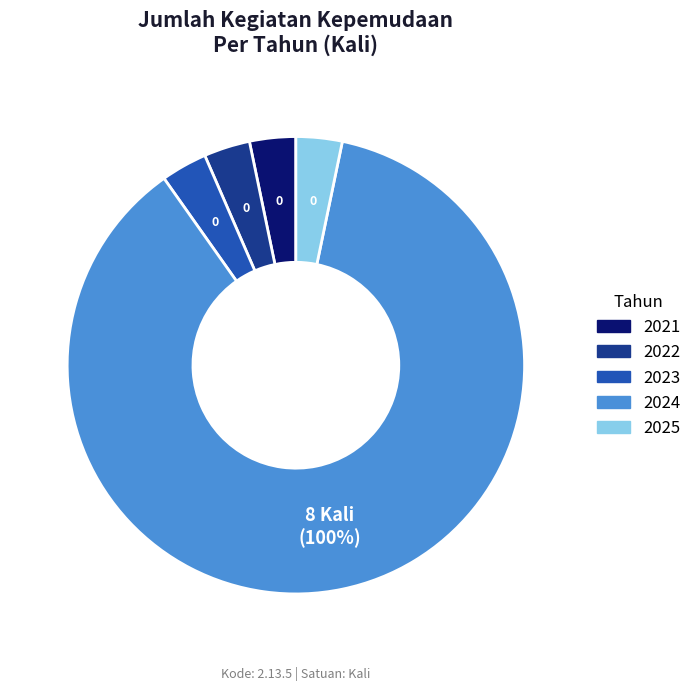

Between 2022 and 2024, which is larger?

2024